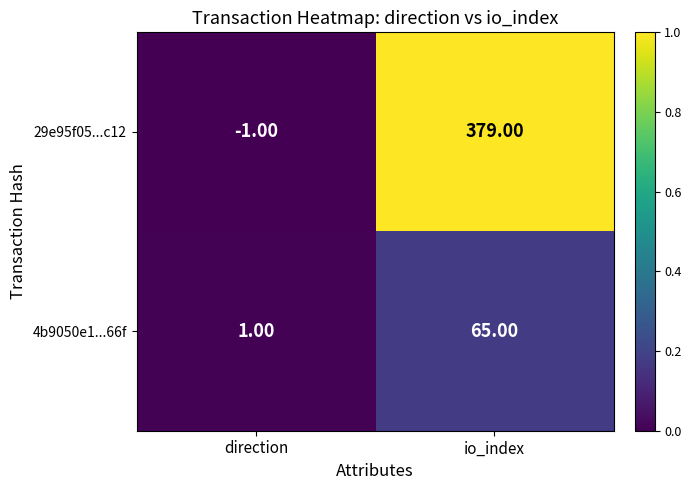

Where is 29e95f05...c12 nearest to the value 189?

direction